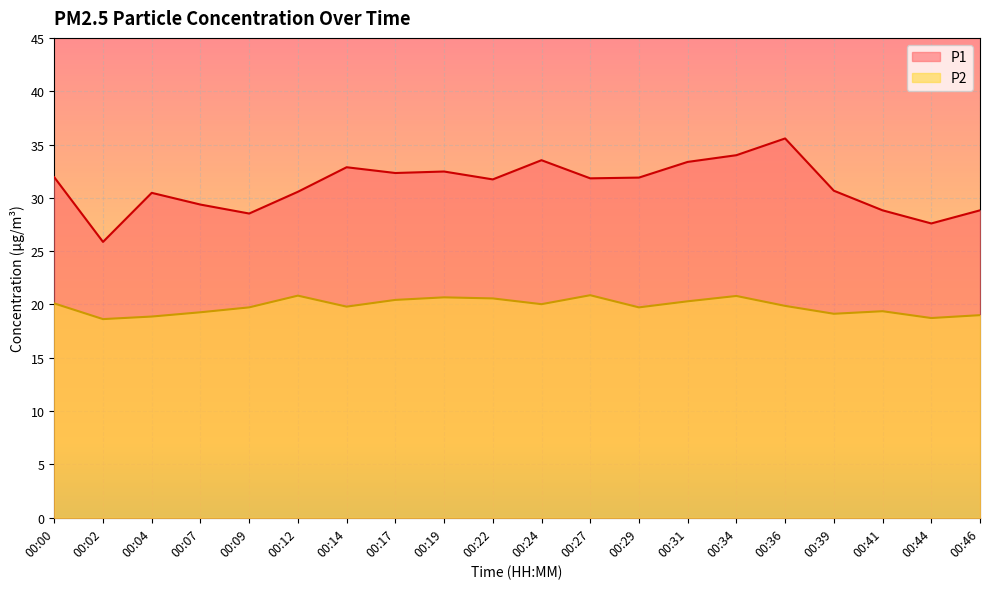

What is the smallest value displayed?

18.6